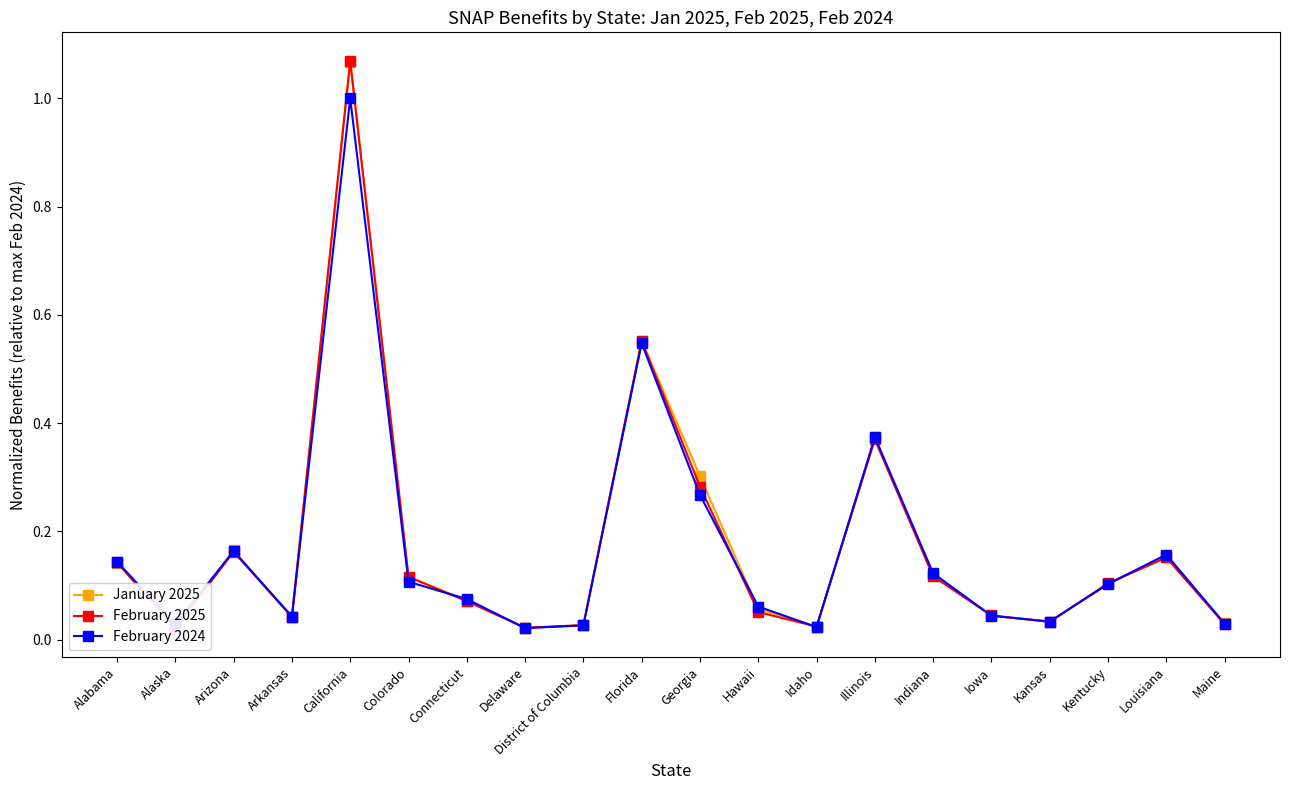

At which label does February 2025 reach its minimum?

Alaska